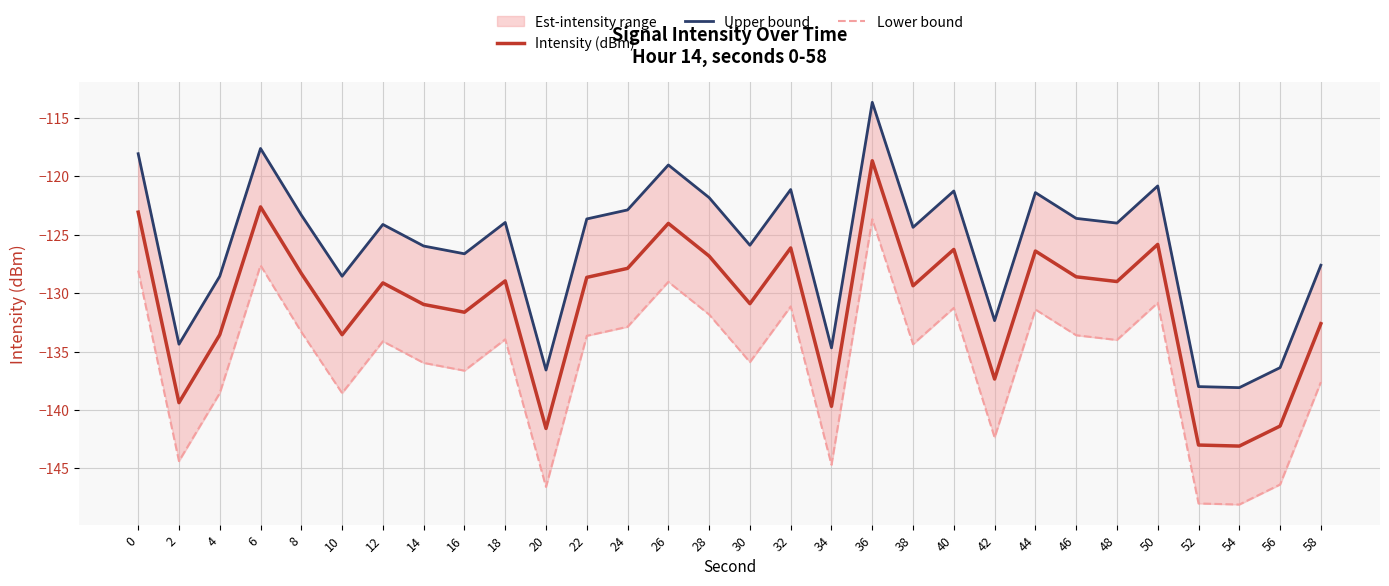

True or false: Upper bound and Lower bound intersect in this chart.

False